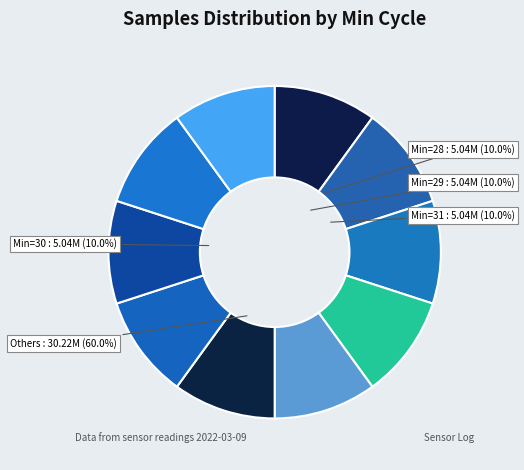

The 37 slice represents 1% of the pie. True or false?

False